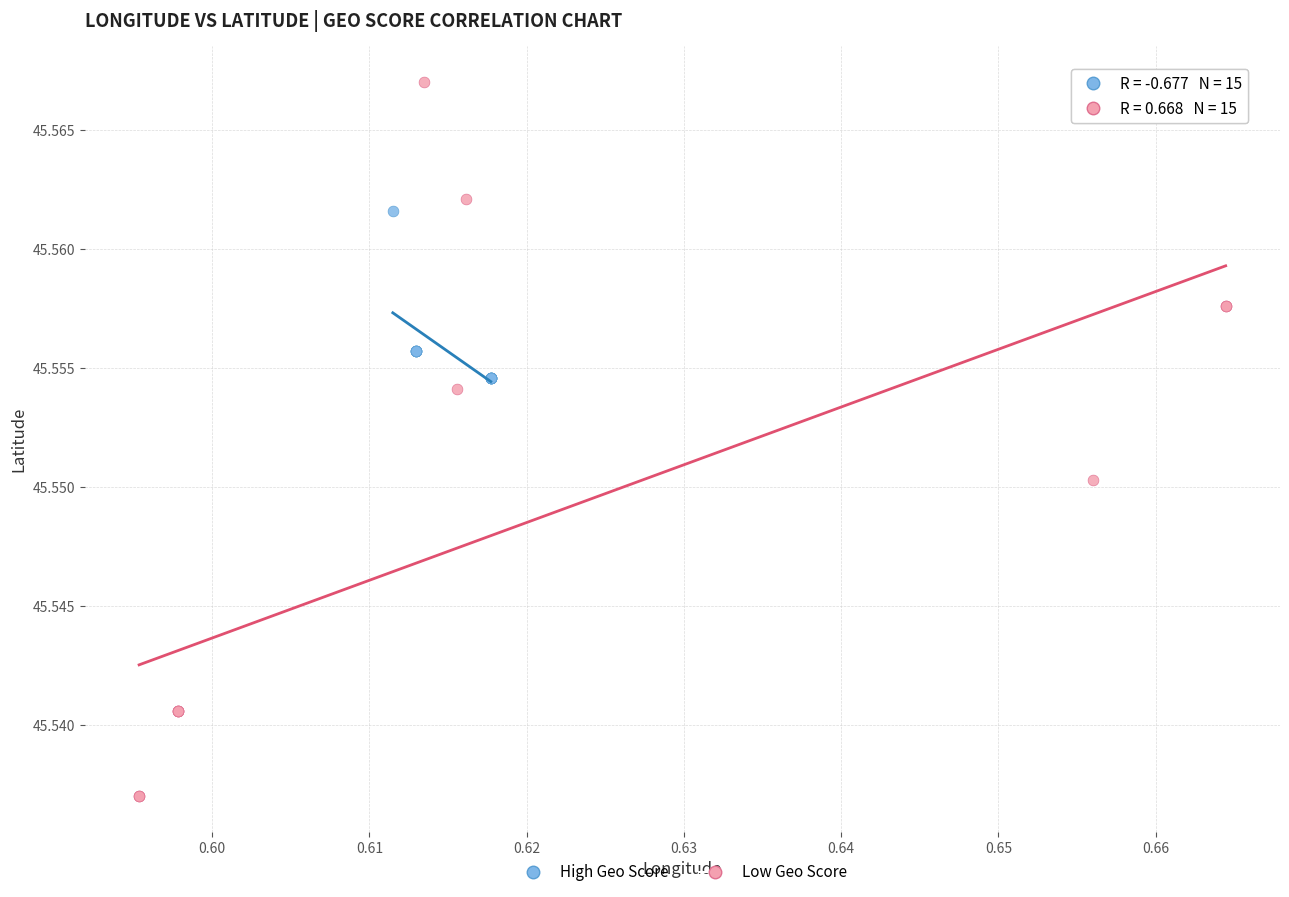

Which series reaches the minimum Y coordinate?

Low Geo Score